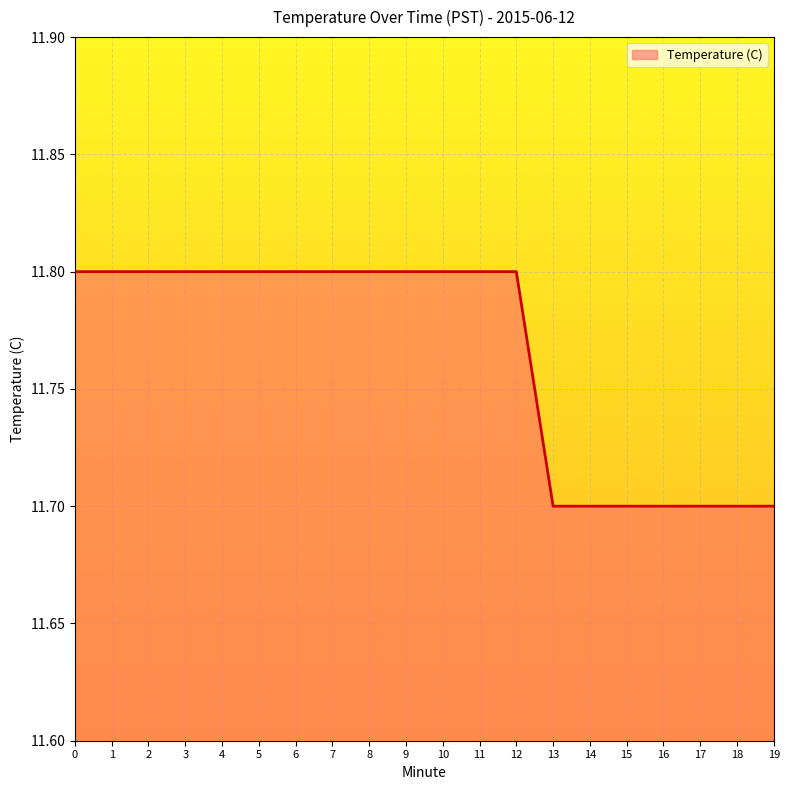

The value at 15 is 7.0. True or false?

False